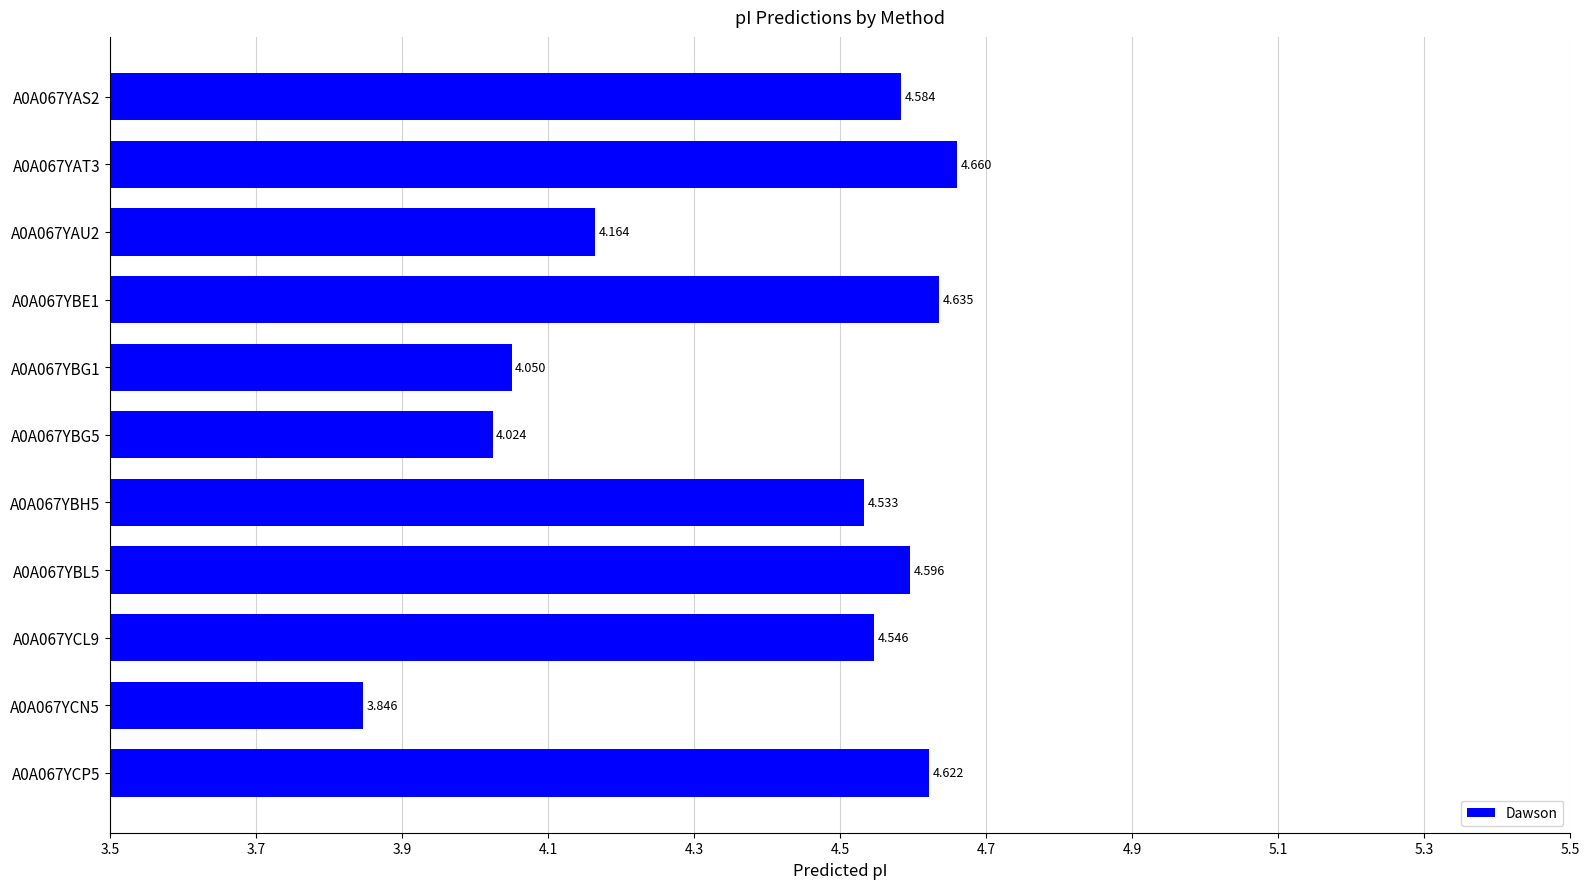

How many series are shown in this chart?

1